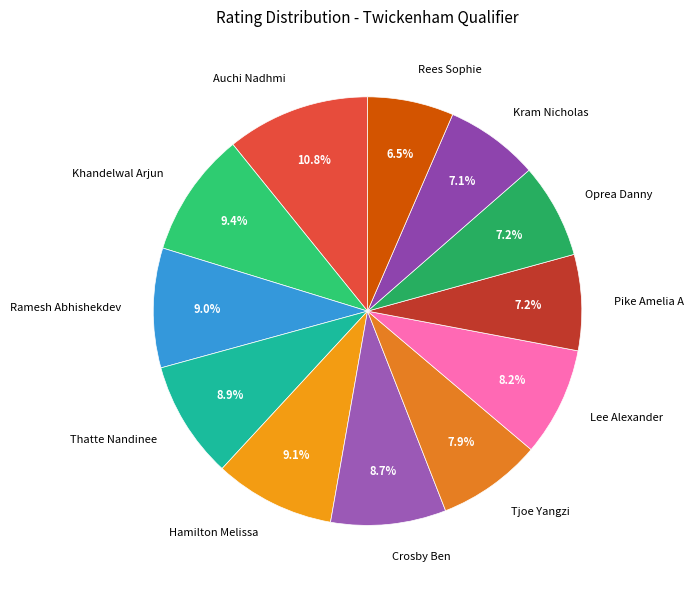

How many segments does this pie chart have?

12